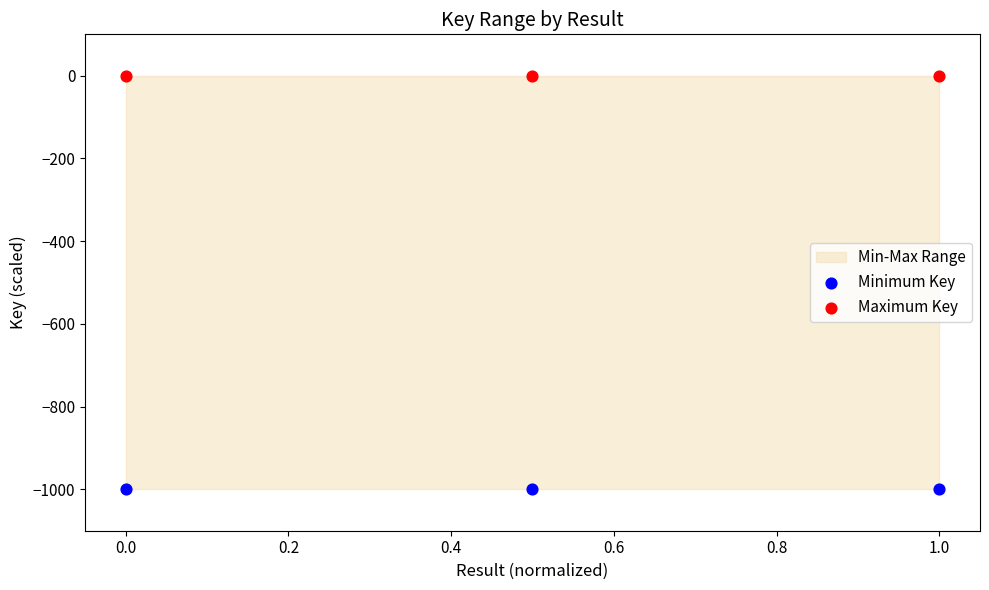

Across all data points, what is the average Y value?

-500